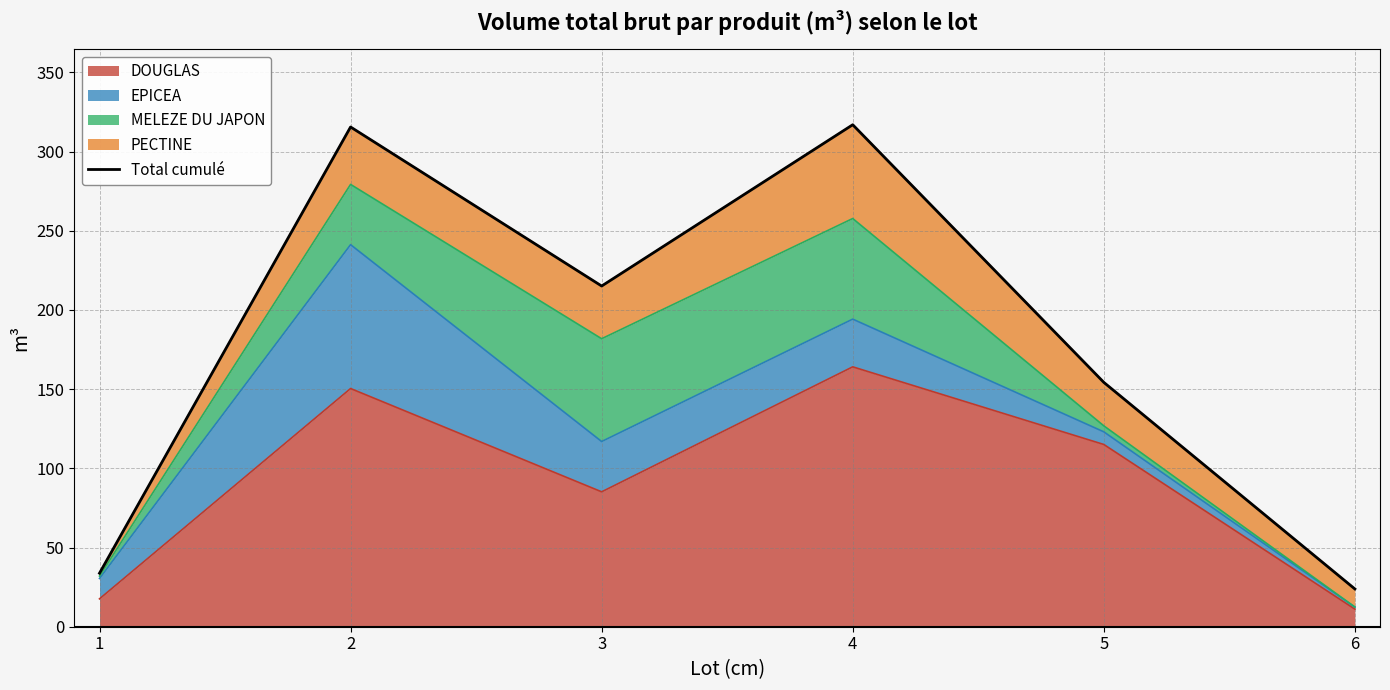

How many interior local valleys (lower than both neighbors) does the data have?

1